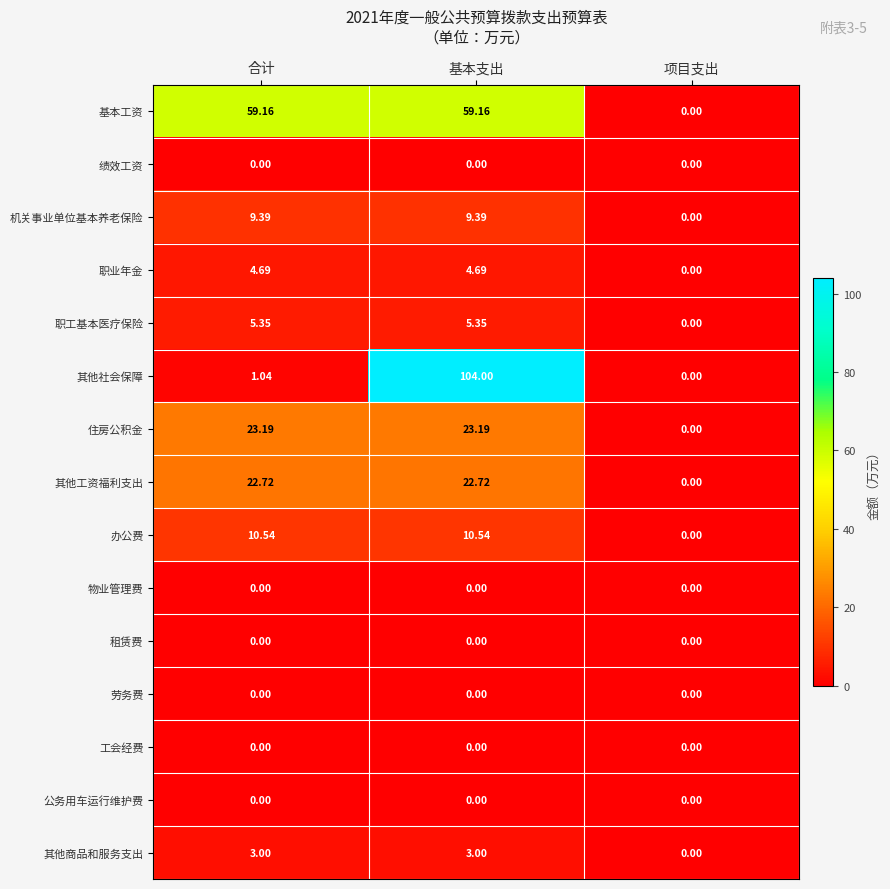

Count the number of data series in this chart.

15